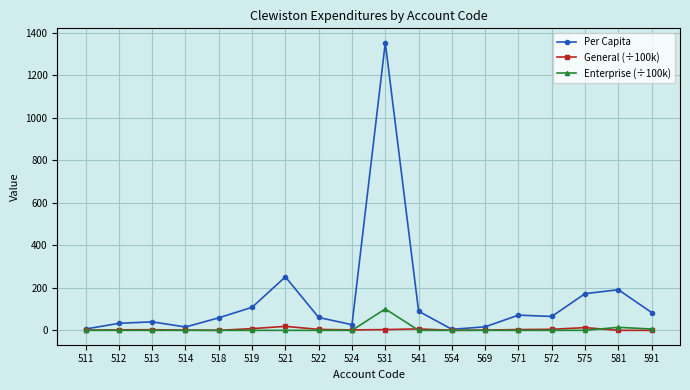

What is the value of the Per Capita point at the 8th from the left?

60.7